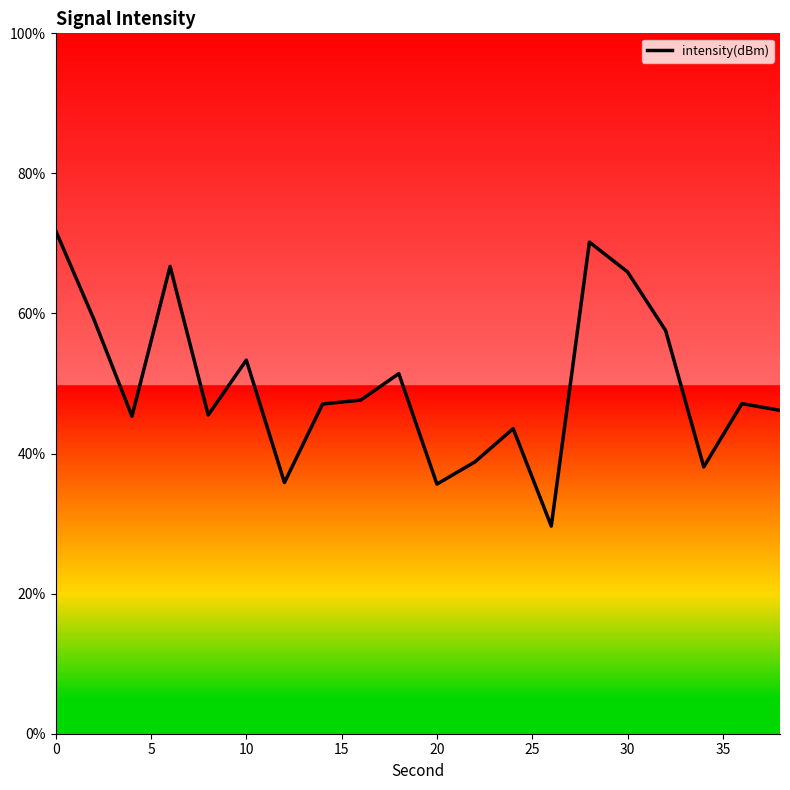

What is the greatest value displayed?

71.8